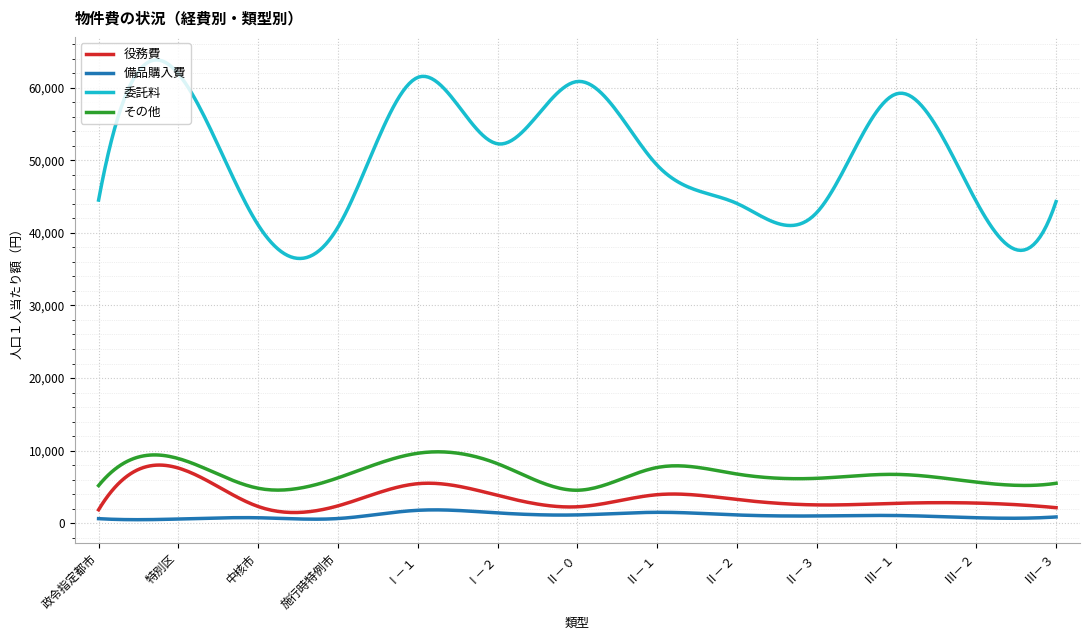

List the series in order of their peak value, lowest first.

備品購入費, 役務費, その他, 委託料